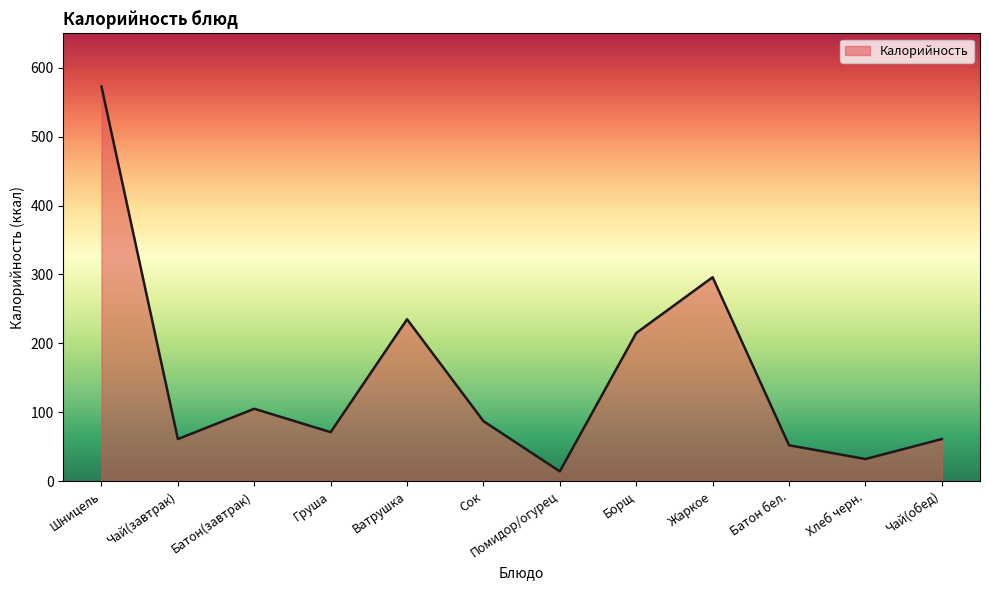

At which category does the chart reach its minimum across all series?

Помидор/огурец